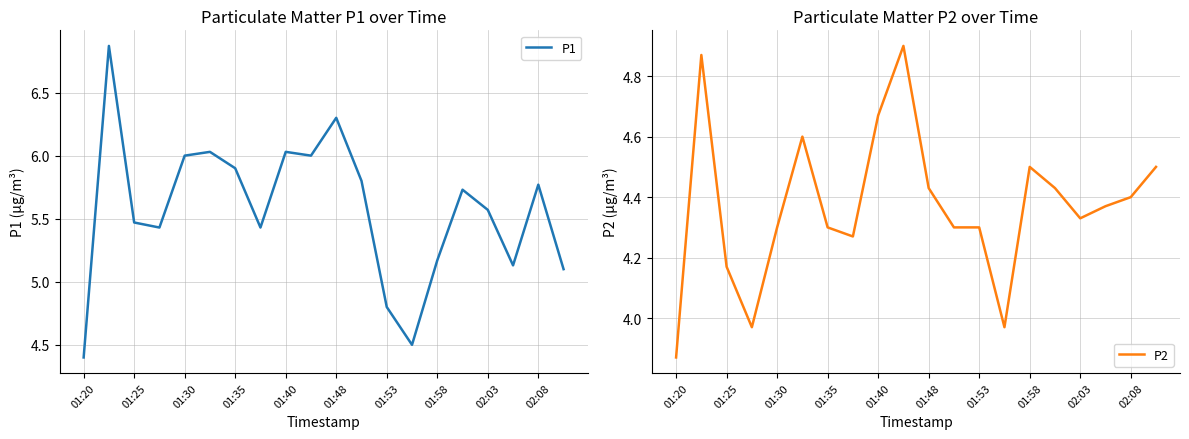

What is the difference between the second highest and minimum values in the P1 series?

1.9